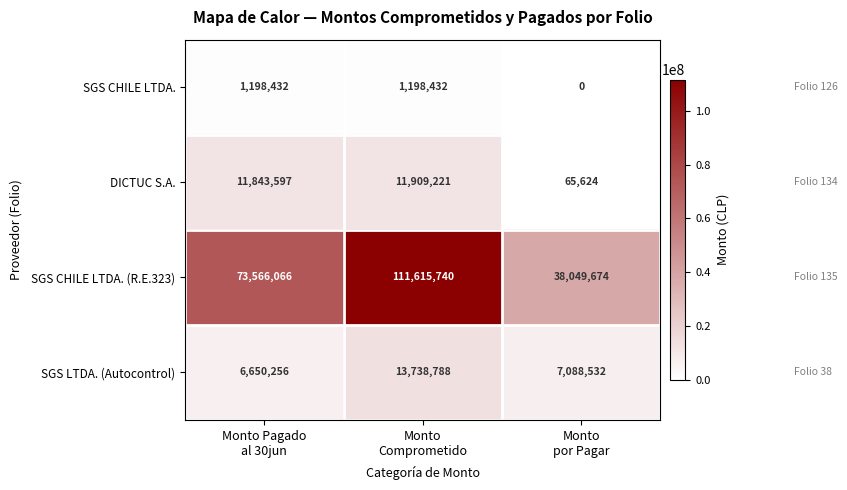

Which series changed the most between Monto
Comprometido and Monto
por Pagar?

SGS CHILE LTDA. (R.E.323)